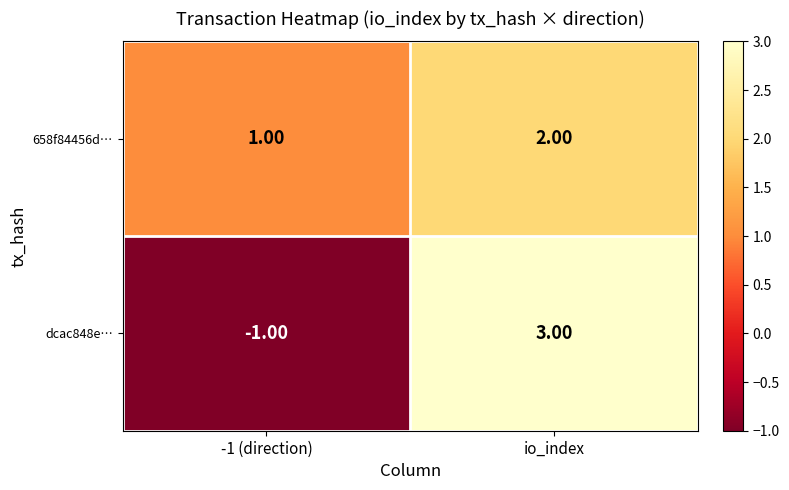

At which category does the chart reach its peak across all series?

io_index